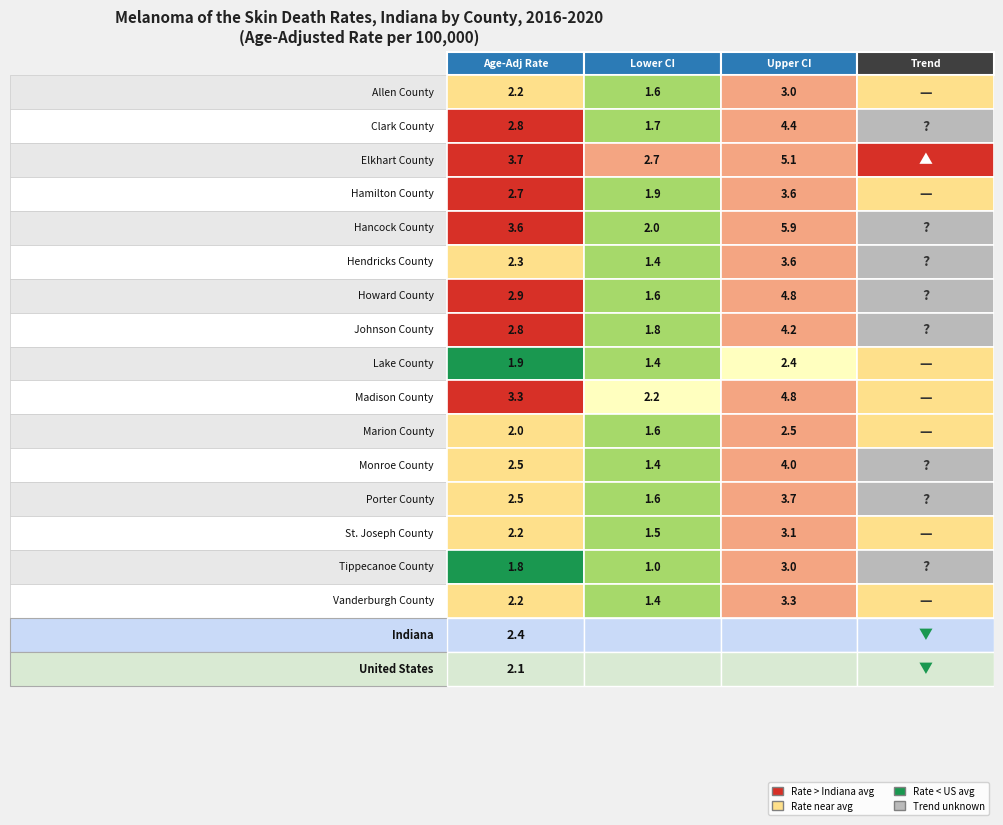

Rank the series at 0 from highest to lowest value.

Elkhart County, Hancock County, Madison County, Howard County, Clark County, Johnson County, Hamilton County, Monroe County, Porter County, Hendricks County, Allen County, St. Joseph County, Vanderburgh County, Marion County, Lake County, Tippecanoe County